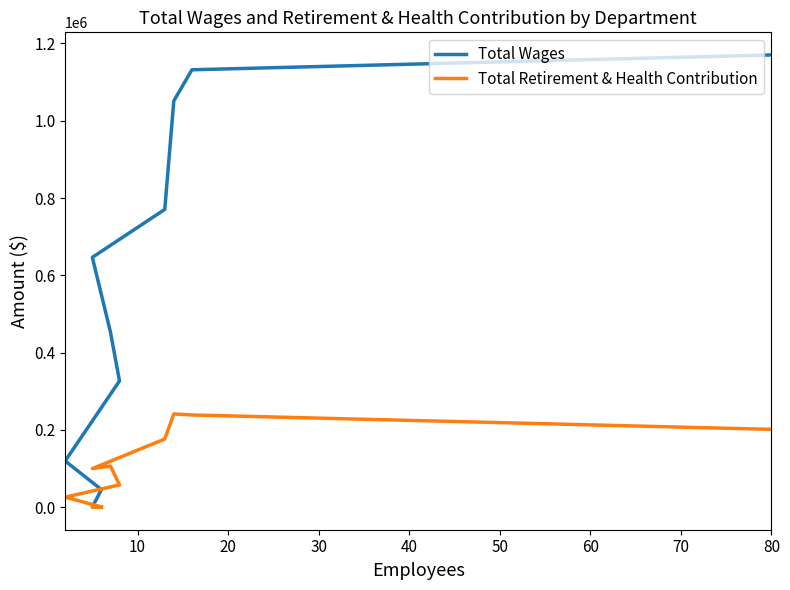

The Total Wages series shows 1562810 at 10. True or false?

False